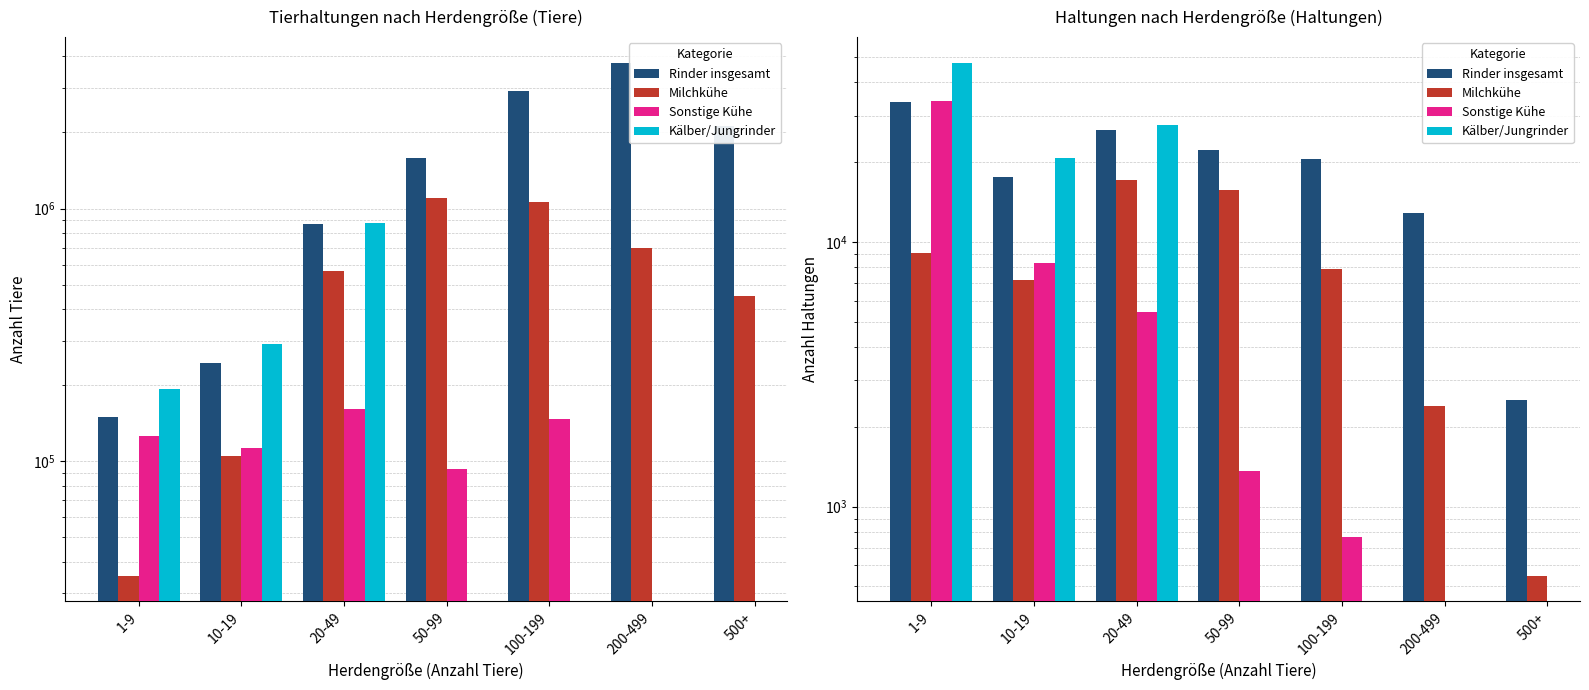

How many bars are there in each group?

4